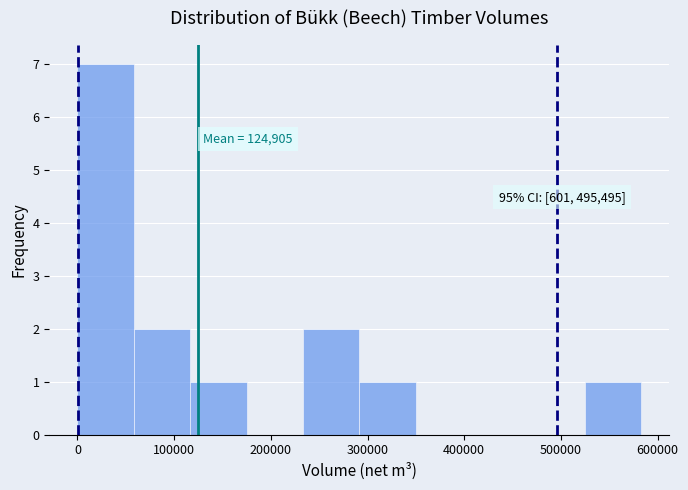

Over which range of the x-axis is the bar tallest?

0 to 60000